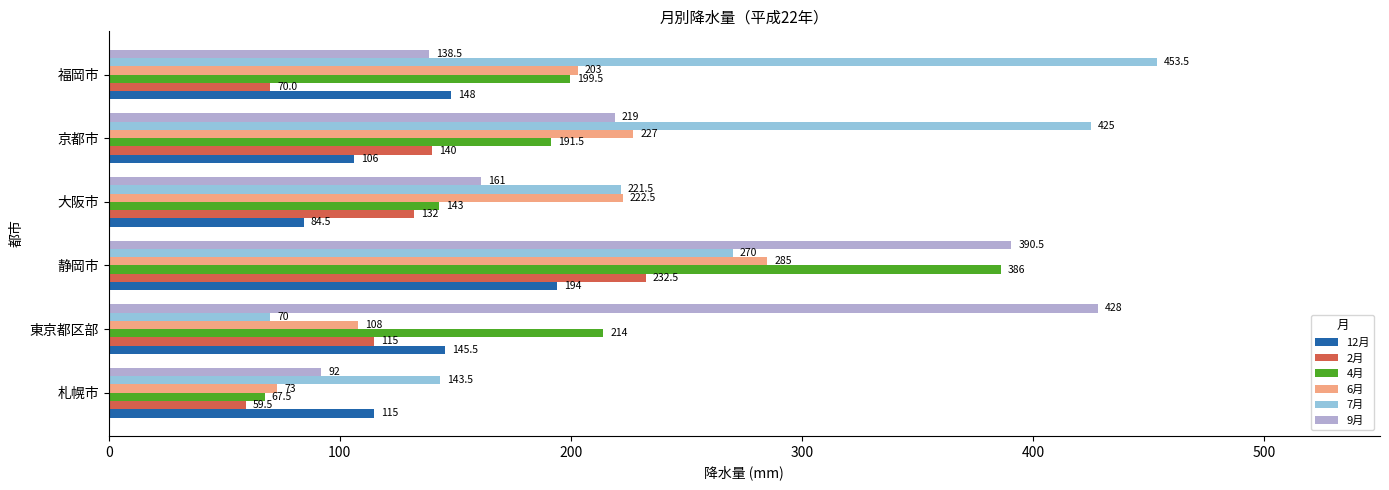

Is it true that 2月 equals 59.5 at 札幌市?

True